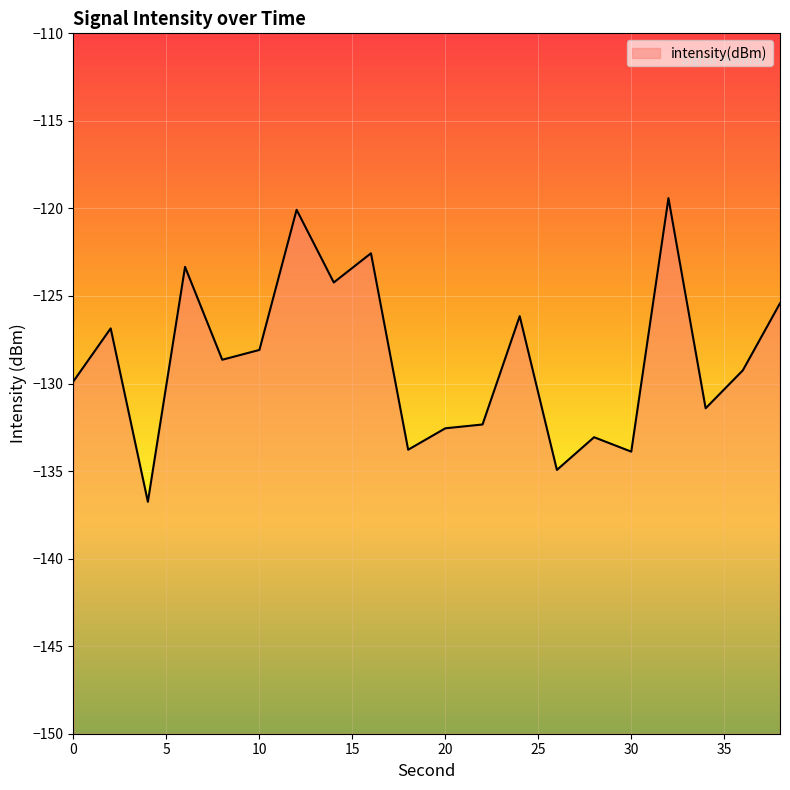

What is the average value?

-128.6